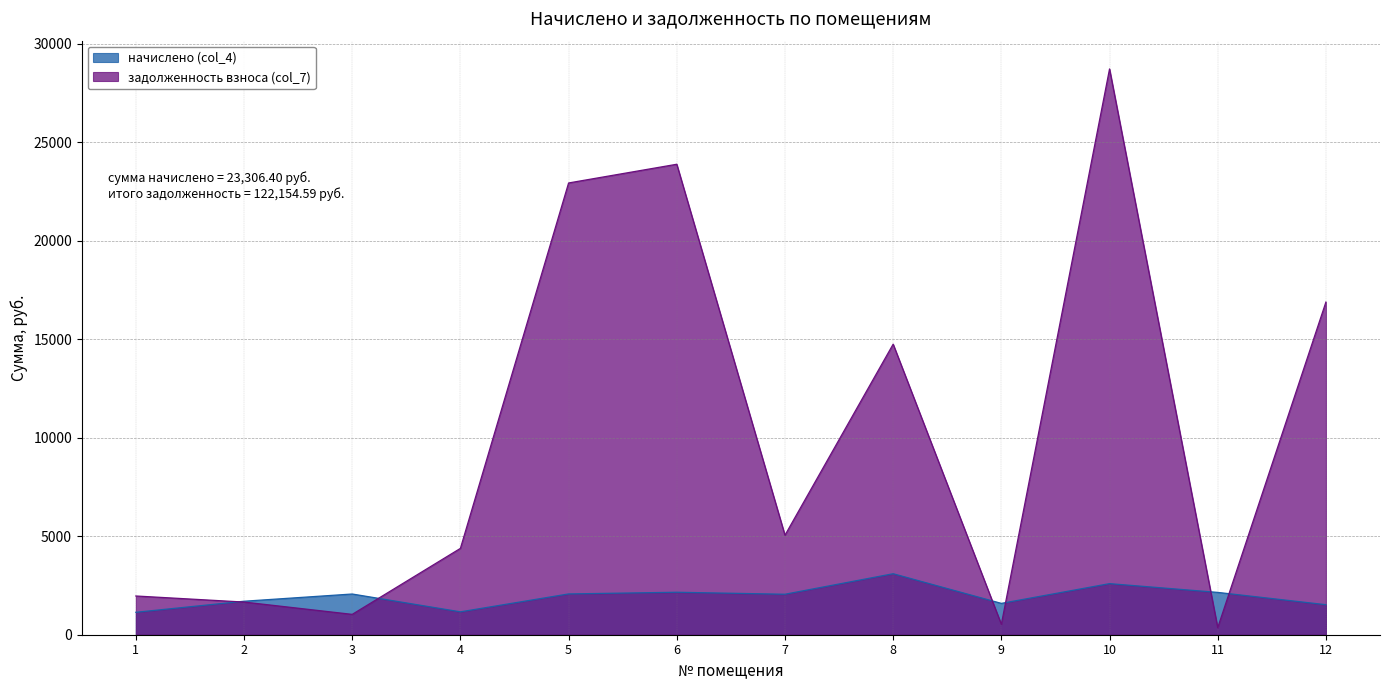

Reading left to right, list all the values displayed in this chart.

начислено (col_4): 1138.8	1700.4	2067.0	1162.2	2070.9	2156.7	2055.3	3096.6	1591.2	2593.5	2148.9	1524.9
задолженность взноса (col_7): 1966.6	1658.6	1033.5	4383.1	22932.9	23882.9	5051.7	14749.8	530.5	28720.1	358.1	16886.6